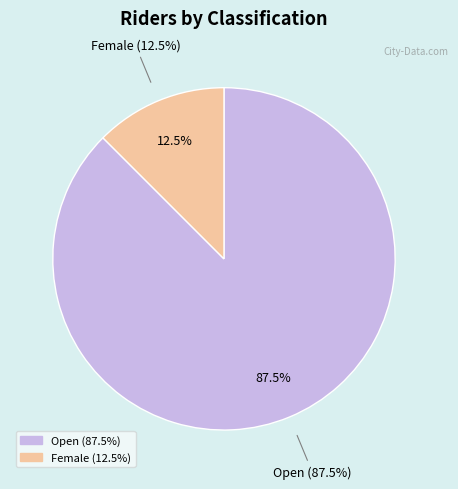

Which category has the biggest portion of the pie?

Open